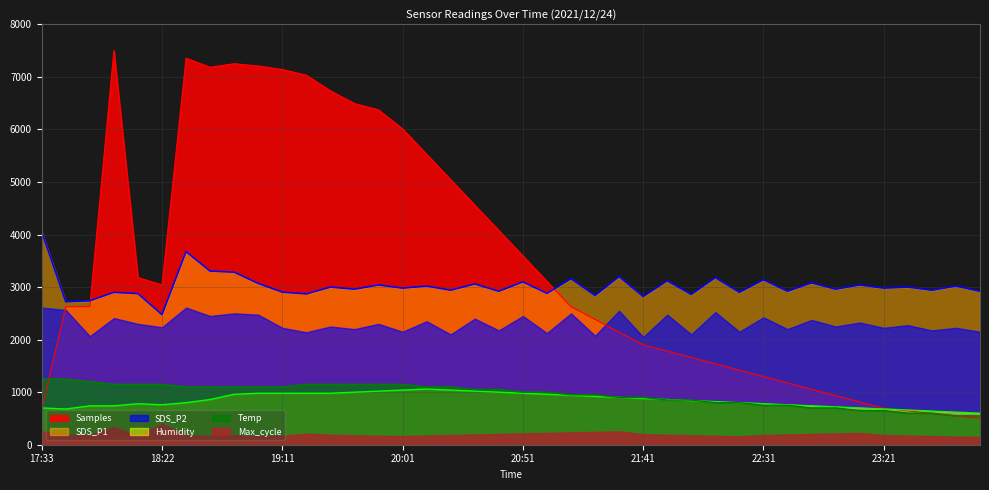

What is the sum of all Samples values?

138064.3